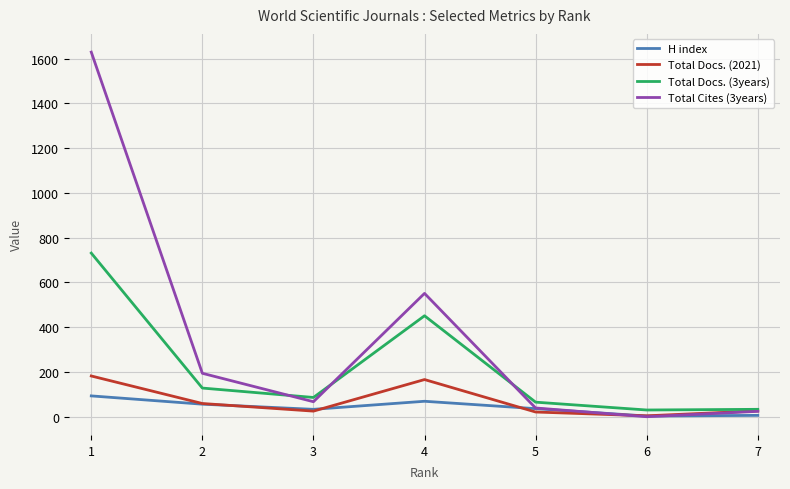

How many lines are shown in the chart?

4